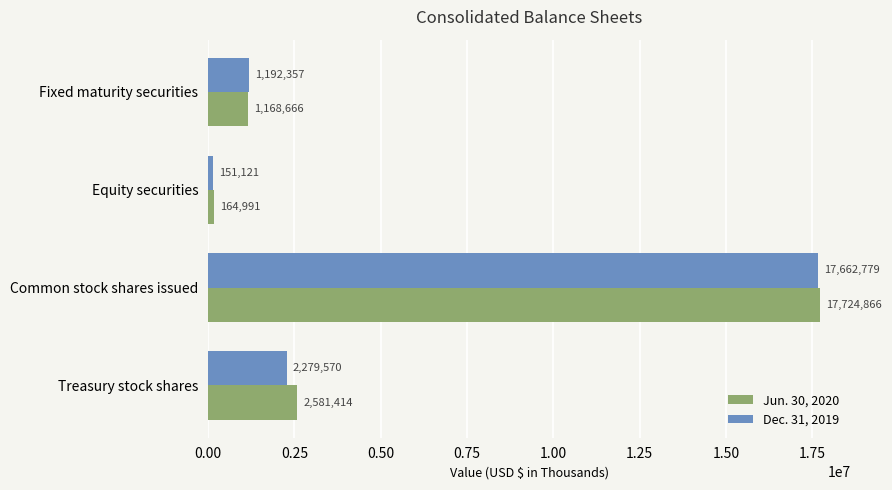

Which series has the largest range (max minus min)?

Jun. 30, 2020